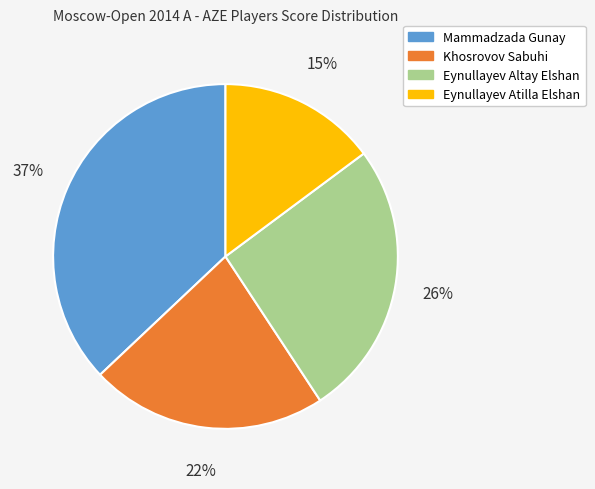

What is the largest slice in the pie chart?

Mammadzada Gunay